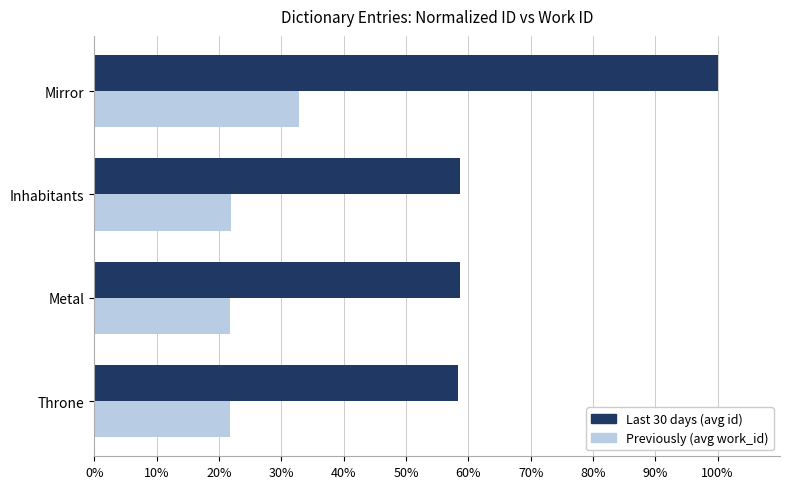

What is the sum of all Last 30 days (avg id) values?

275.7